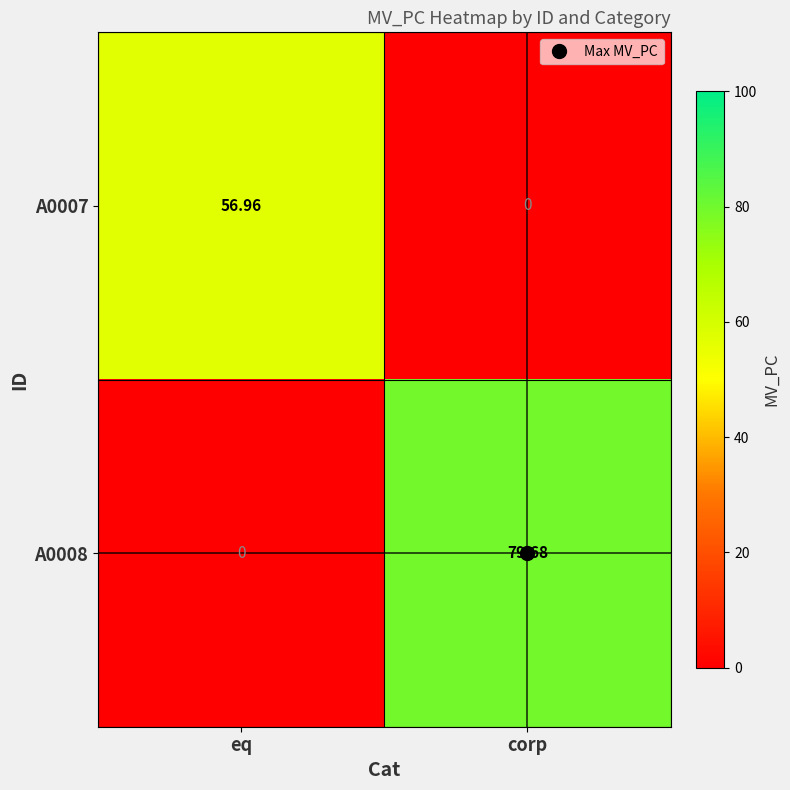

What is the greatest value displayed?

79.7